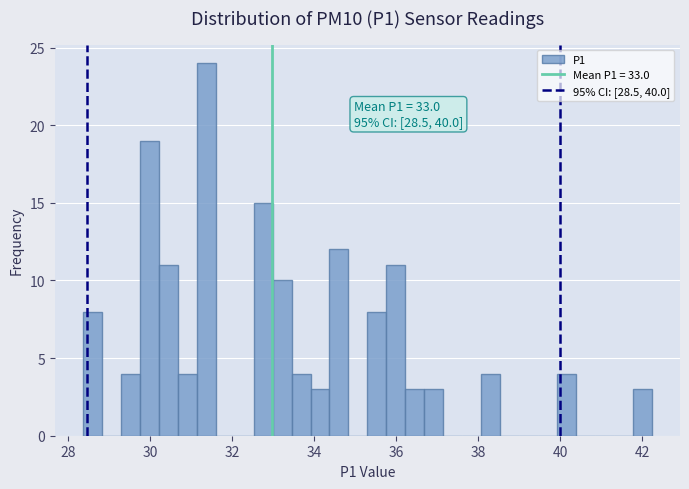

Around what value on the x-axis is the tallest bar? Give the approximate position of its centre, as read against the axis.

31.4